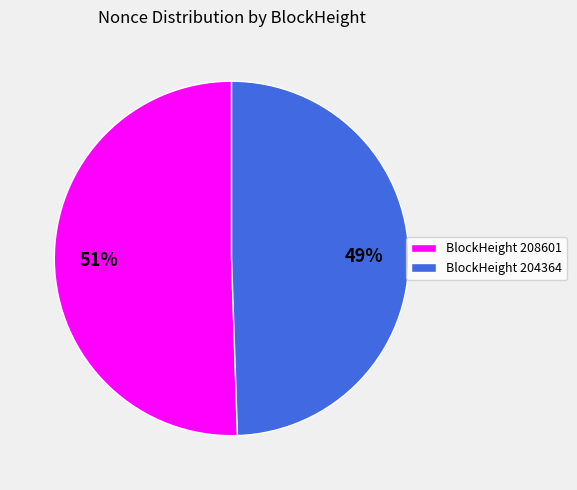

To the nearest percent, what is the average slice percentage?

50%